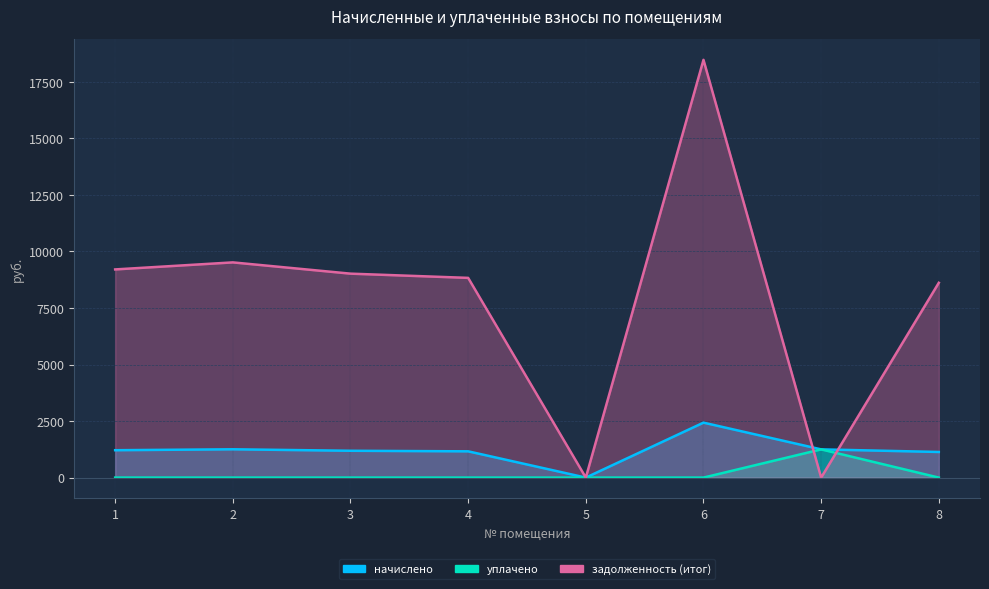

How many series are shown in this chart?

3